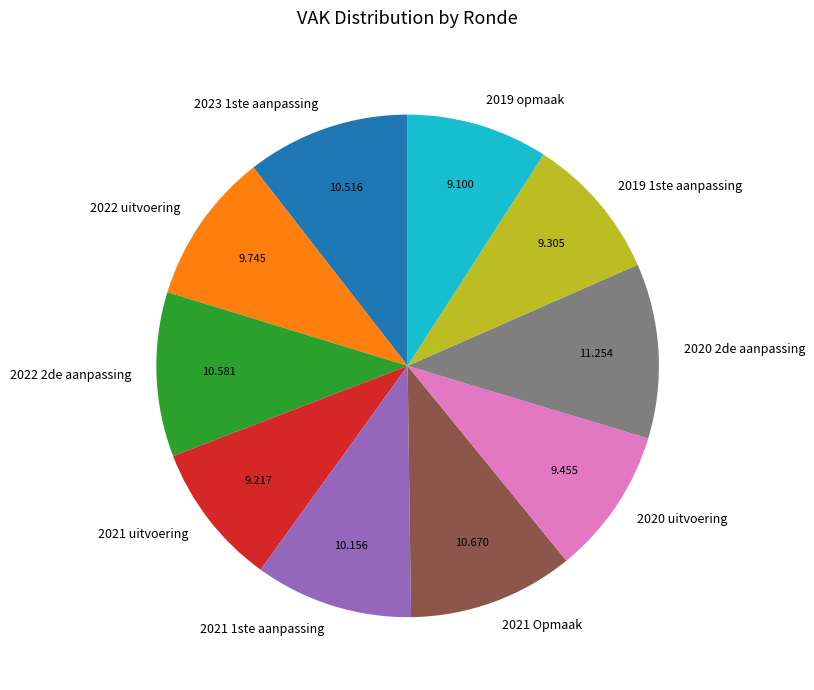

Combined, do 2023 1ste aanpassing and 2021 Opmaak account for over 50%?

No